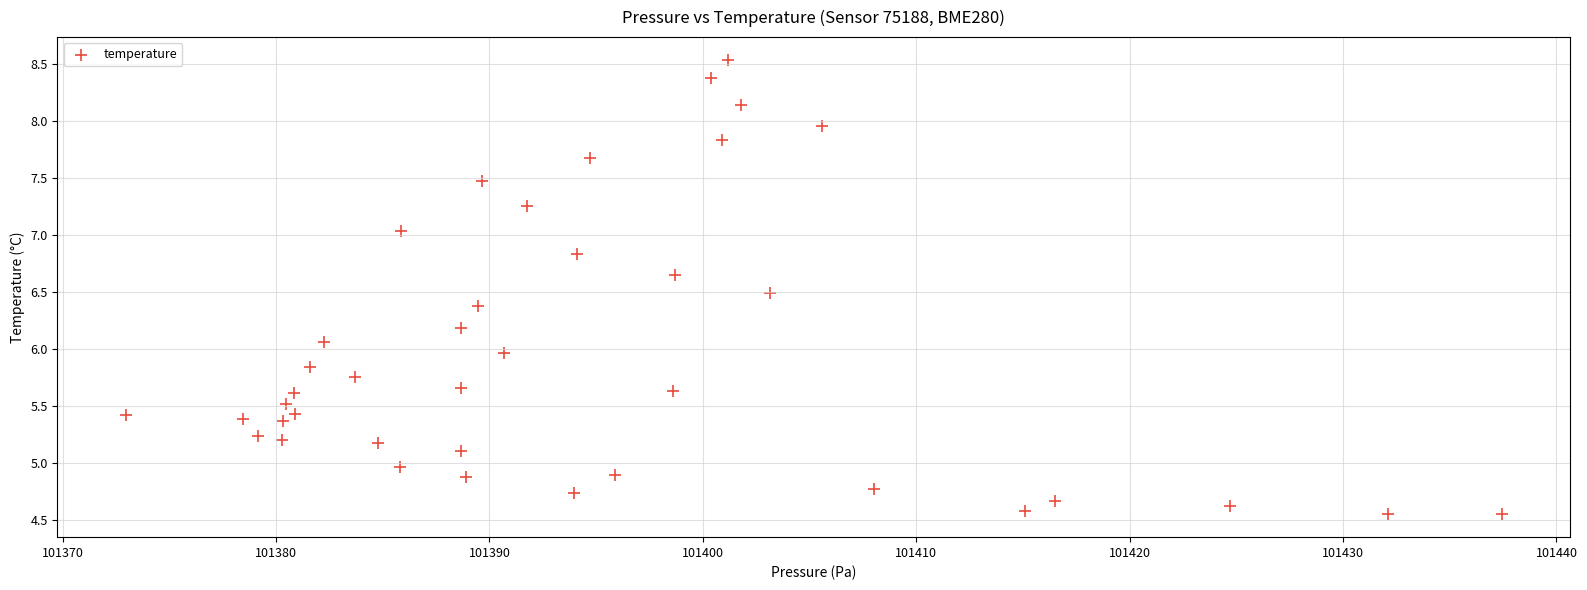

What is the range of Y values (max minus min)?

4.0